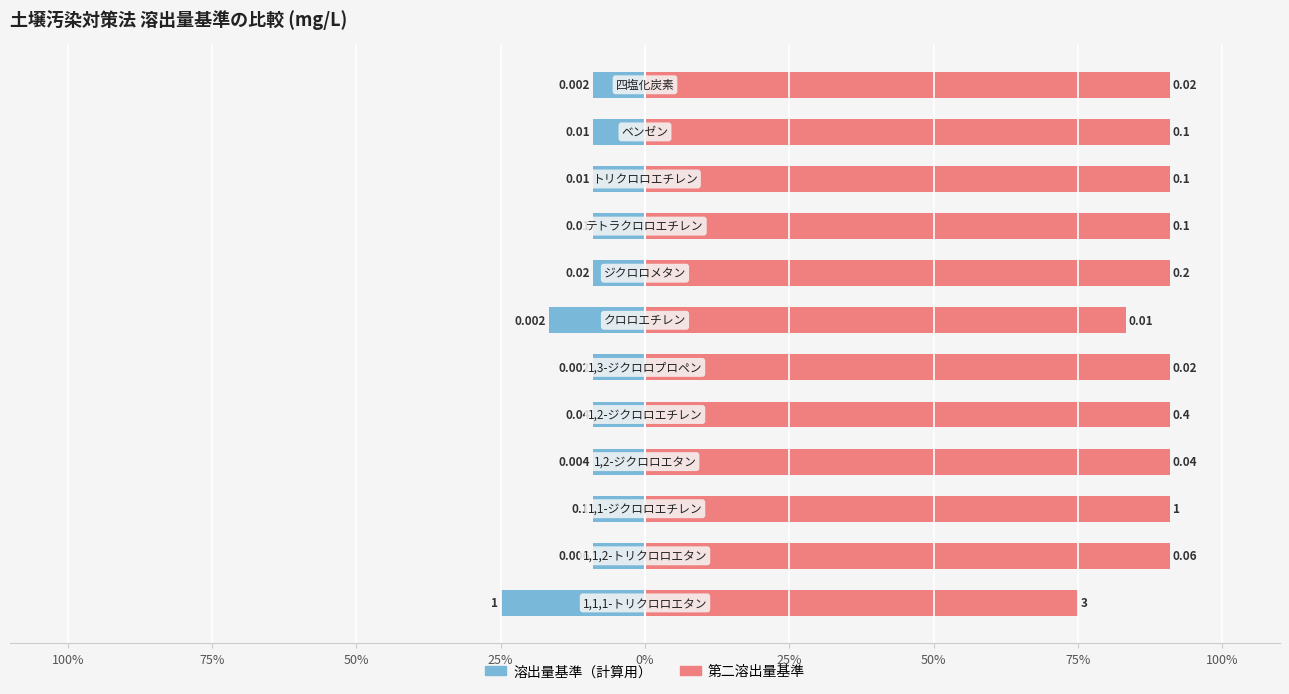

What is the total value across all series at 25%?

81.8